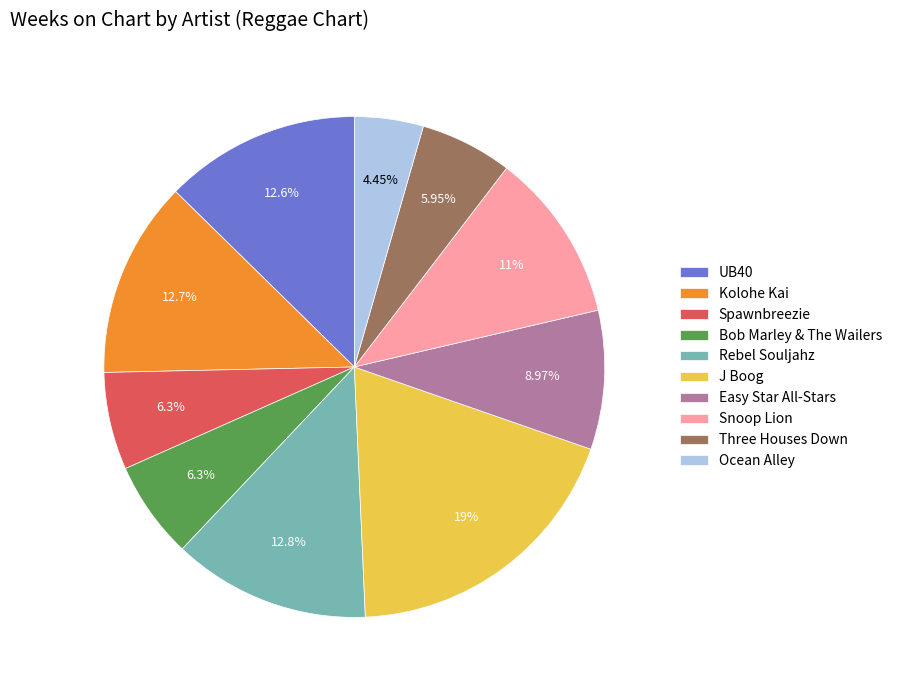

To the nearest percent, what is the difference between the largest and smallest slice percentages?

15%